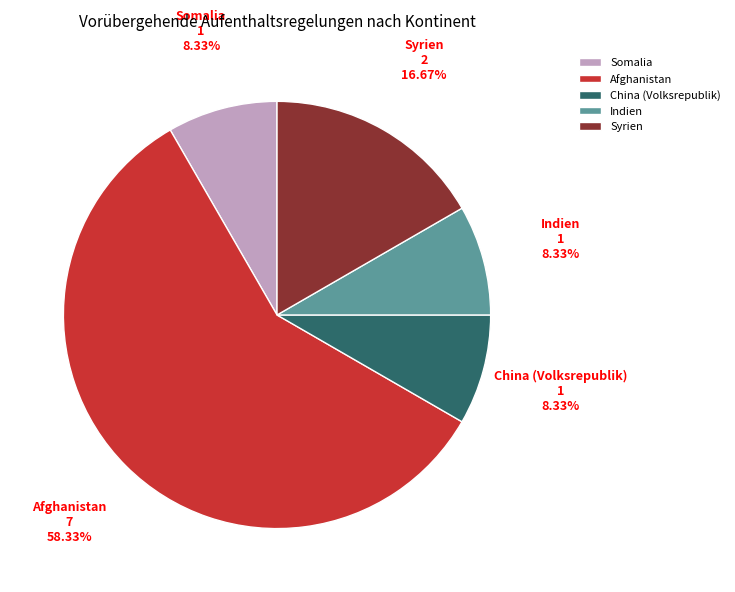

Is the sum of Afghanistan and Somalia greater than half?

Yes